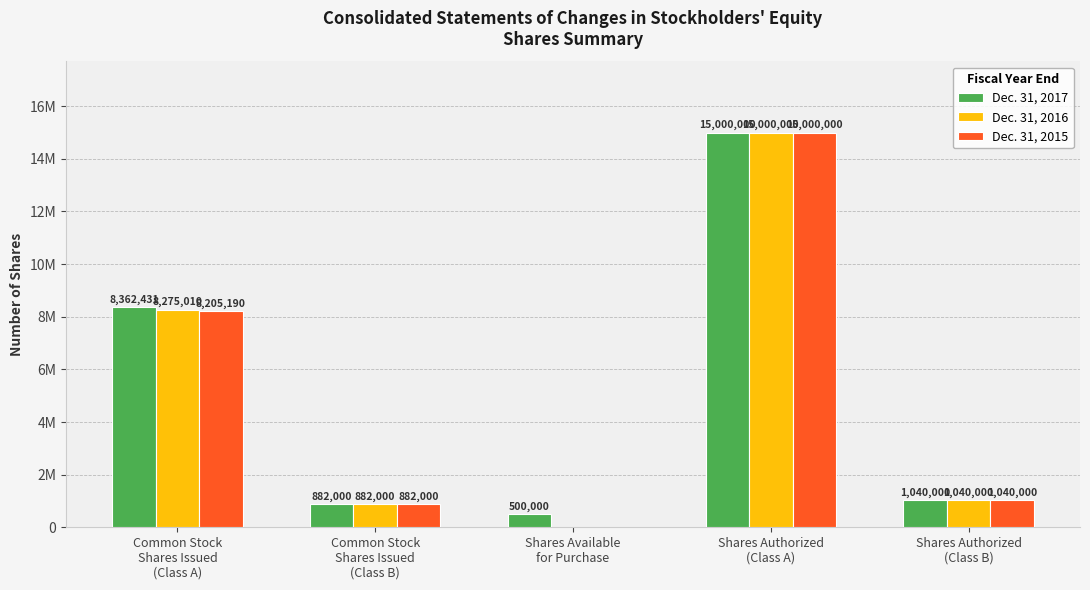

Rank the series by their maximum value, from highest to lowest.

Dec. 31, 2017, Dec. 31, 2016, Dec. 31, 2015